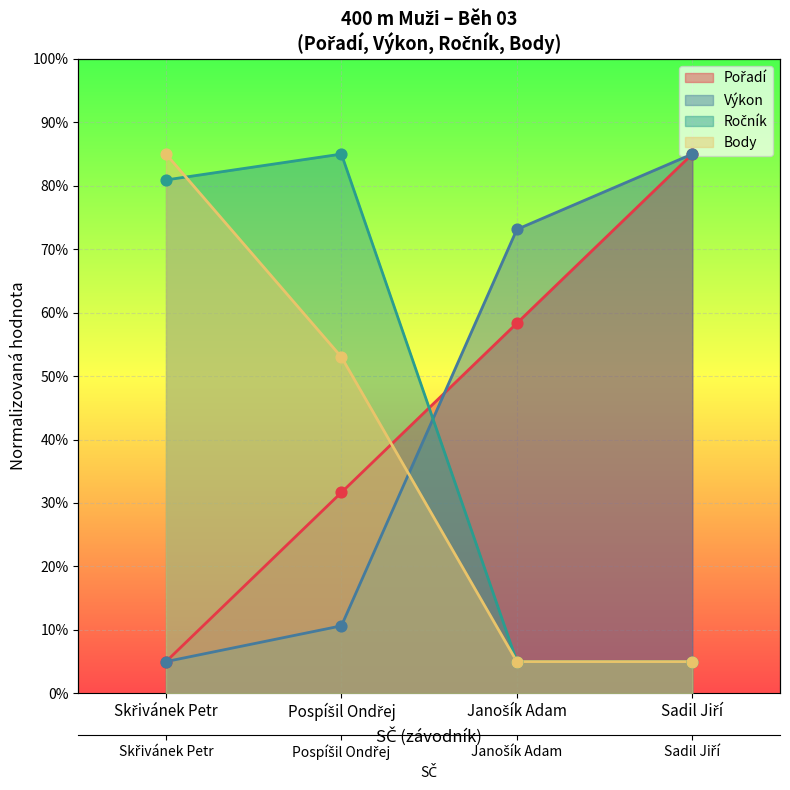

Is the value of Body at Sadil Jiří greater than the value of Pořadí at Pospíšil Ondřej?

No